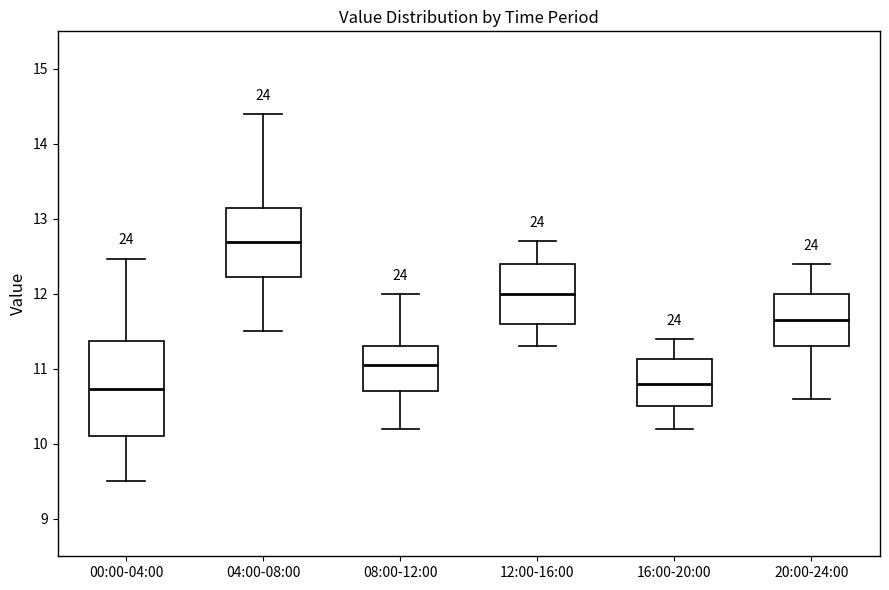

Reading left to right, read every box against the y-axis: the position of its median line, the range the box covers, and the ends of its whiskers. The values are not printed on the chart, so give them approximately, as read against the axis.

00:00-04:00: median 10.7, box 10.1 to 11.4, whiskers 9.5 to 12.5
04:00-08:00: median 12.7, box 12.2 to 13.1, whiskers 11.5 to 14.4
08:00-12:00: median 11.1, box 10.7 to 11.3, whiskers 10.2 to 12.0
12:00-16:00: median 12.0, box 11.6 to 12.4, whiskers 11.3 to 12.7
16:00-20:00: median 10.8, box 10.5 to 11.1, whiskers 10.2 to 11.4
20:00-24:00: median 11.7, box 11.3 to 12.0, whiskers 10.6 to 12.4